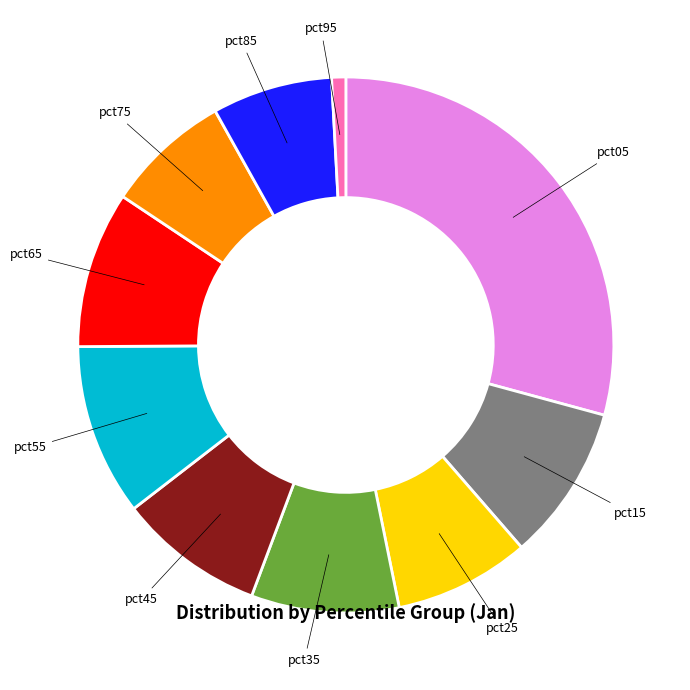

How many slices are in this pie chart?

10